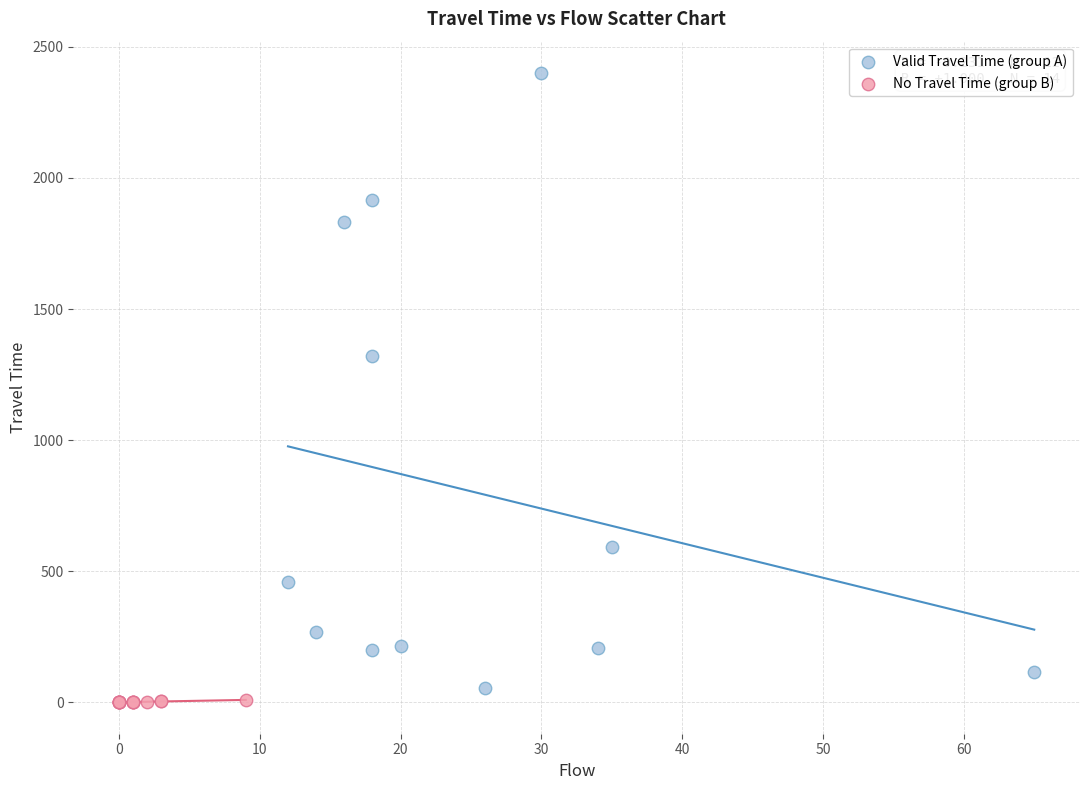

Which series has the largest Y range (max minus min)?

Valid Travel Time (group A)